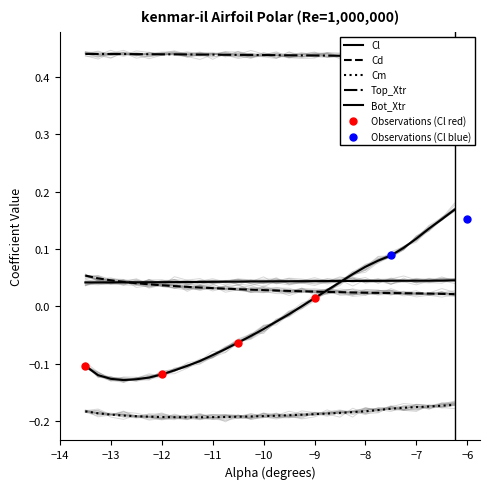

Which series has the largest total across all categories?

Top_Xtr